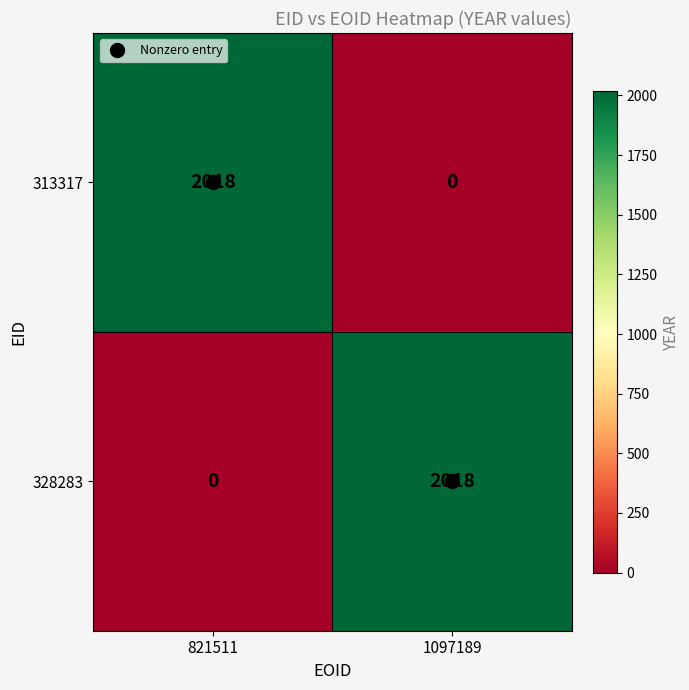

What is the spread (max minus min) of values at 821511?

2018